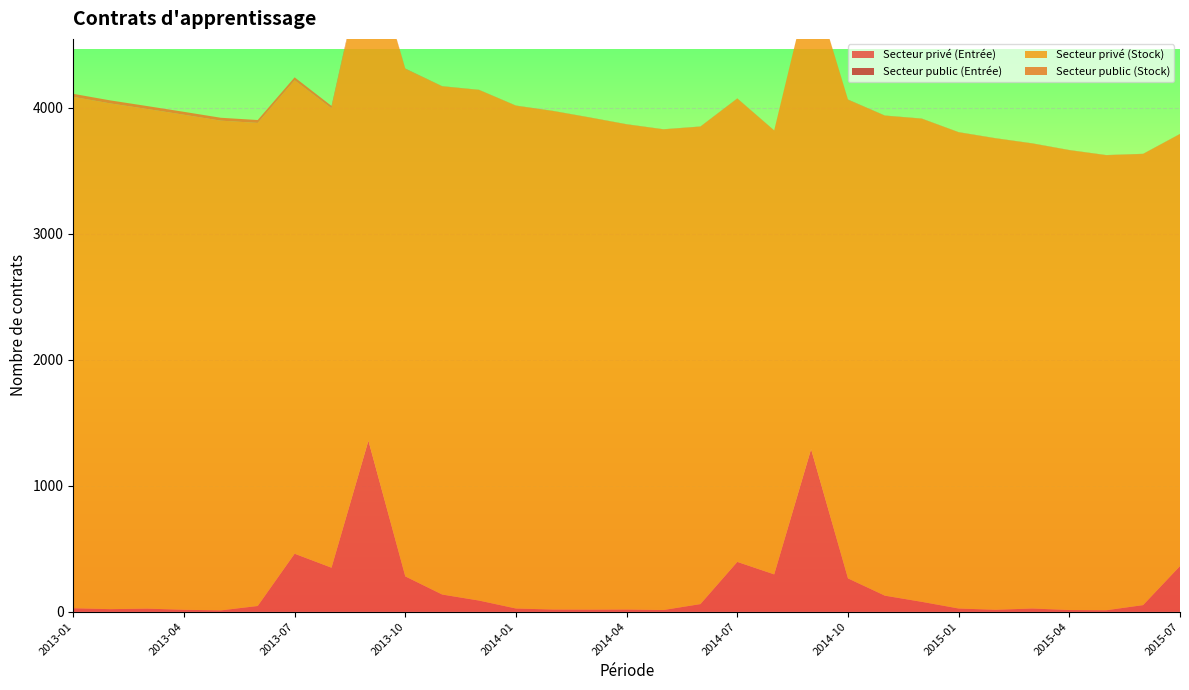

Reading left to right, list all the values displayed in this chart.

Secteur privé (Entrée): 2013-01=27	2013-02=20	2013-03=24	2013-04=15	2013-05=10	2013-06=45	2013-07=460	2013-08=349	2013-09=1357	2013-10=280	2013-11=136	2013-12=88	2014-01=25	2014-02=17	2014-03=16	2014-04=17	2014-05=13	2014-06=60	2014-07=395	2014-08=296	2014-09=1290	2014-10=263	2014-11=127	2014-12=78	2015-01=25	2015-02=15	2015-03=25	2015-04=13	2015-05=11	2015-06=52	2015-07=362
Secteur public (Entrée): 2013-01=0	2013-02=0	2013-03=0	2013-04=0	2013-05=0	2013-06=0	2013-07=0	2013-08=0	2013-09=1	2013-10=0	2013-11=0	2013-12=0	2014-01=0	2014-02=0	2014-03=0	2014-04=0	2014-05=0	2014-06=0	2014-07=0	2014-08=0	2014-09=0	2014-10=1	2014-11=0	2014-12=0	2015-01=0	2015-02=0	2015-03=0	2015-04=0	2015-05=0	2015-06=0	2015-07=0
Secteur privé (Stock): 2013-01=4060	2013-02=4015	2013-03=3967	2013-04=3930	2013-05=3888	2013-06=3835	2013-07=3759	2013-08=3647	2013-09=3954	2013-10=4028	2013-11=4034	2013-12=4053	2014-01=3991	2014-02=3957	2014-03=3906	2014-04=3851	2014-05=3815	2014-06=3790	2014-07=3678	2014-08=3523	2014-09=3740	2014-10=3799	2014-11=3810	2014-12=3835	2015-01=3780	2015-02=3742	2015-03=3691	2015-04=3650	2015-05=3612	2015-06=3581	2015-07=3429
Secteur public (Stock): 2013-01=24	2013-02=24	2013-03=23	2013-04=23	2013-05=23	2013-06=23	2013-07=23	2013-08=19	2013-09=8	2013-10=4	2013-11=2	2013-12=2	2014-01=2	2014-02=2	2014-03=2	2014-04=2	2014-05=2	2014-06=2	2014-07=2	2014-08=2	2014-09=2	2014-10=3	2014-11=2	2014-12=2	2015-01=2	2015-02=2	2015-03=2	2015-04=2	2015-05=2	2015-06=2	2015-07=2